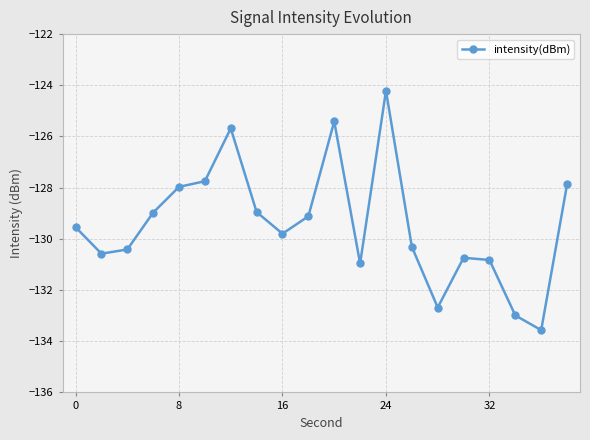

What is the difference between the maximum and minimum values?

9.4